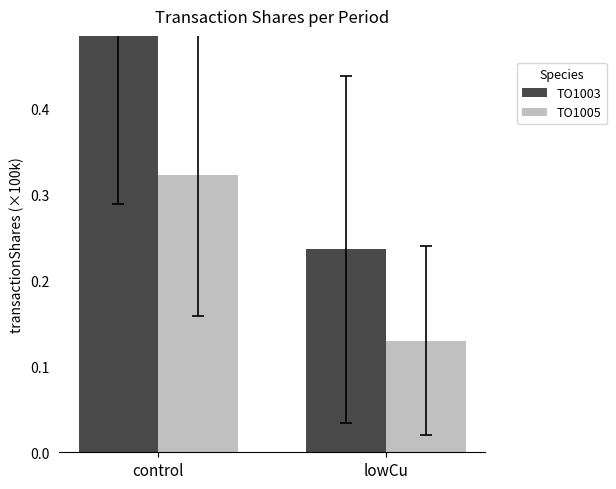

At how many categories does at least one series exceed 0?

2